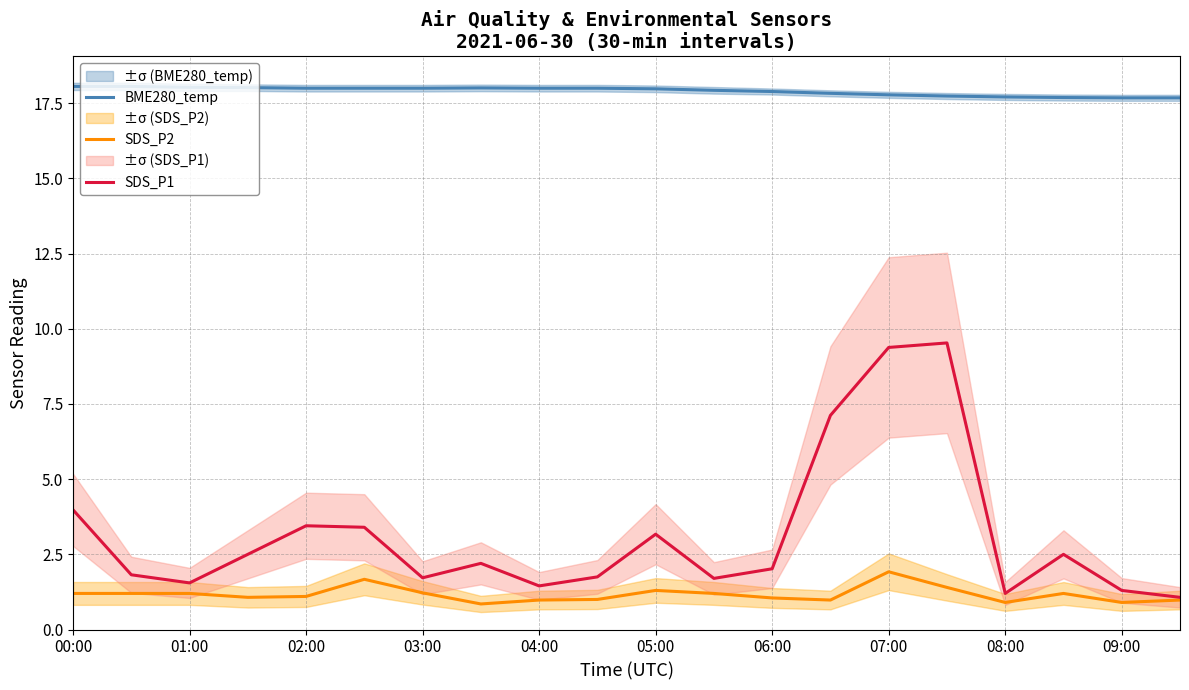

Which series has the widest spread of values?

SDS_P1